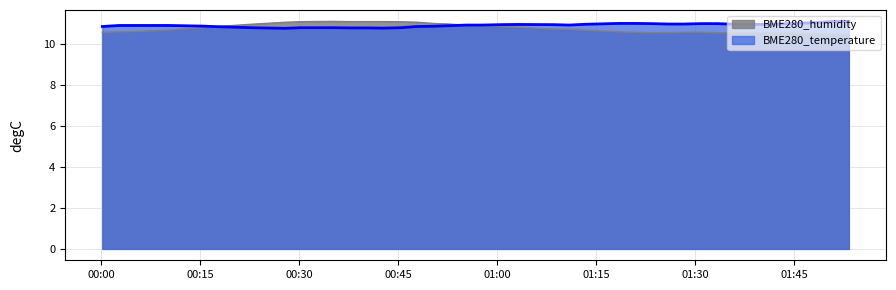

What is the highest value of the BME280_humidity series?

11.1